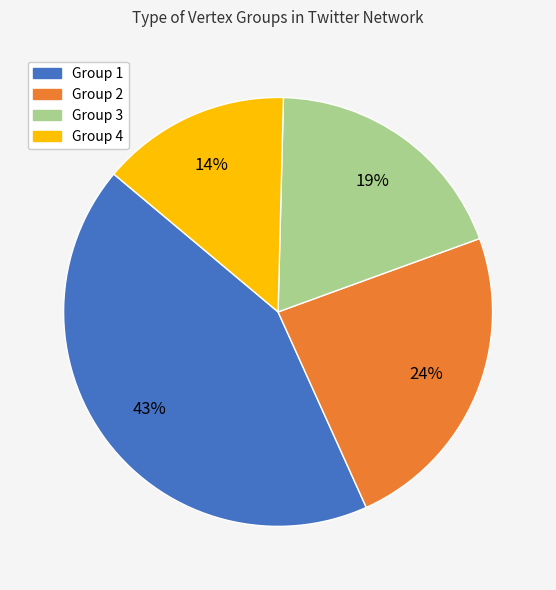

Is there any slice that represents more than half of the pie?

No